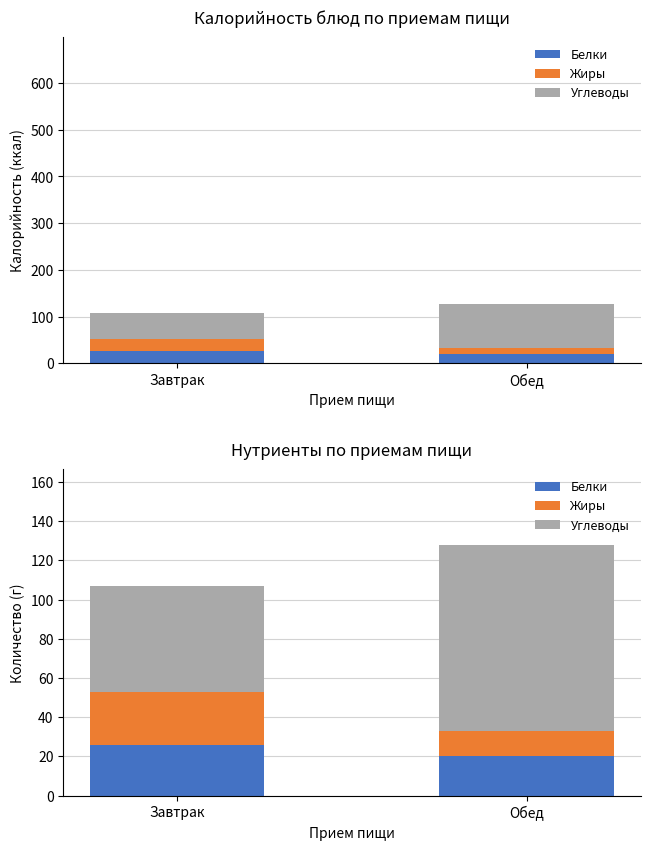

How many bars are there in each group?

3